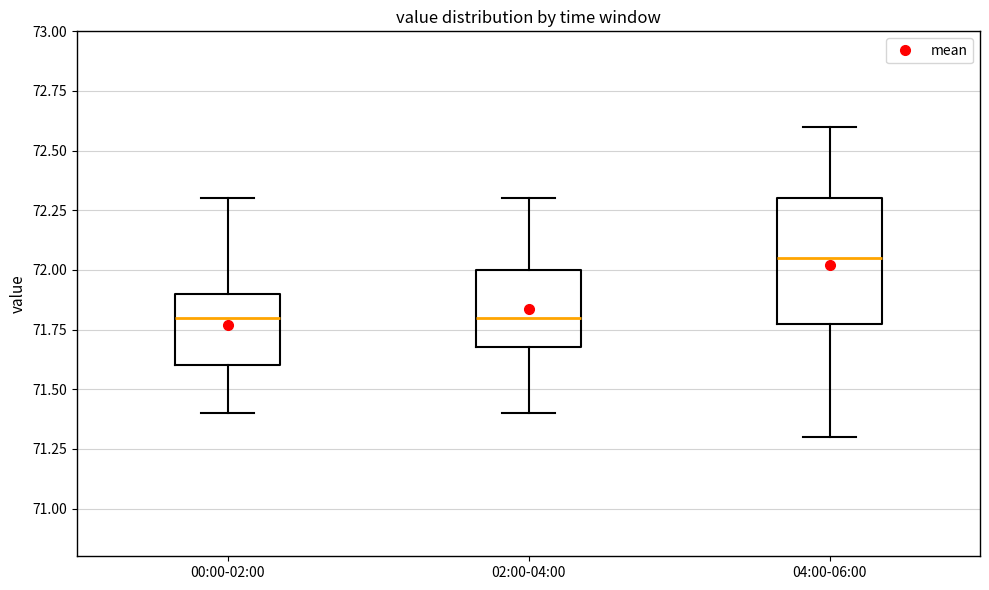

Reading left to right, read every box against the y-axis: the position of its median line, the range the box covers, and the ends of its whiskers. The values are not printed on the chart, so give them approximately, as read against the axis.

00:00-02:00: median 71.80, box 71.60 to 71.90, whiskers 71.40 to 72.30
02:00-04:00: median 71.80, box 71.70 to 72.00, whiskers 71.40 to 72.30
04:00-06:00: median 72.05, box 71.80 to 72.30, whiskers 71.30 to 72.60